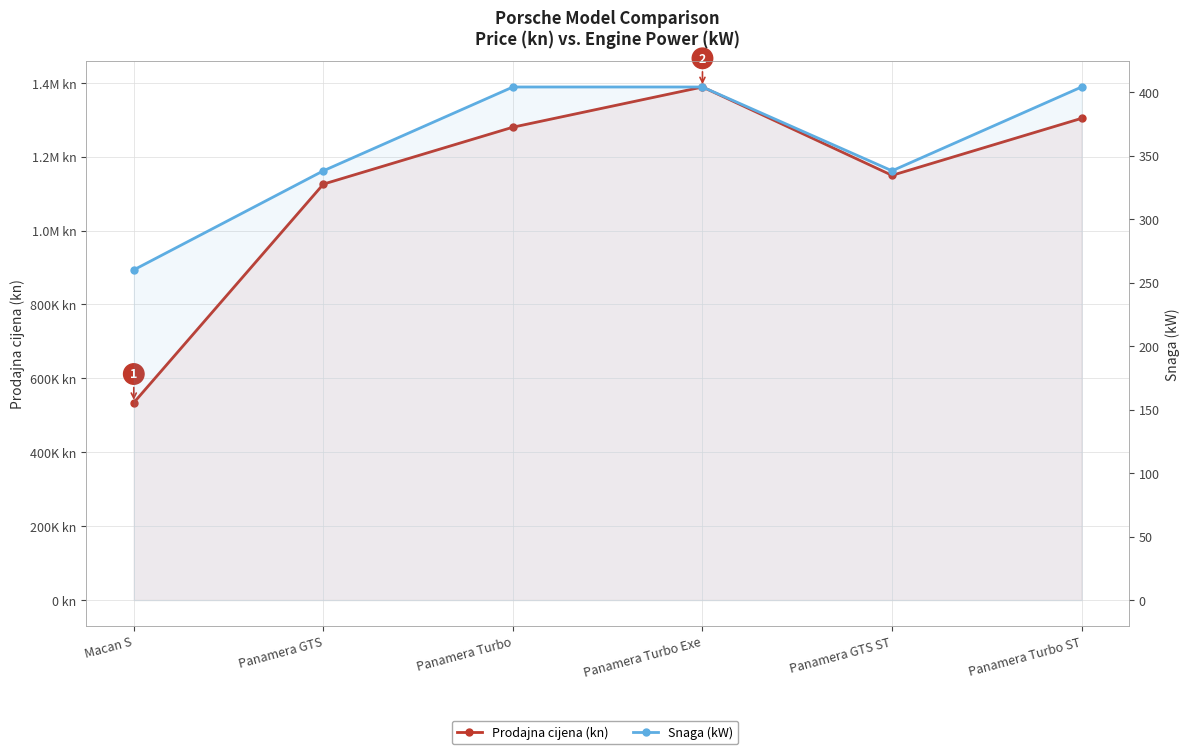

Reading right to left, what are all the values shown in this chart?

Prodajna cijena (kn): Panamera Turbo ST=1303827.8	Panamera GTS ST=1149498.6	Panamera Turbo Exe=1388656.7	Panamera Turbo=1279864.1	Panamera GTS=1125735.8	Macan S=534218.6
Snaga (kW): Panamera Turbo ST=404.0	Panamera GTS ST=338.0	Panamera Turbo Exe=404.0	Panamera Turbo=404.0	Panamera GTS=338.0	Macan S=260.0